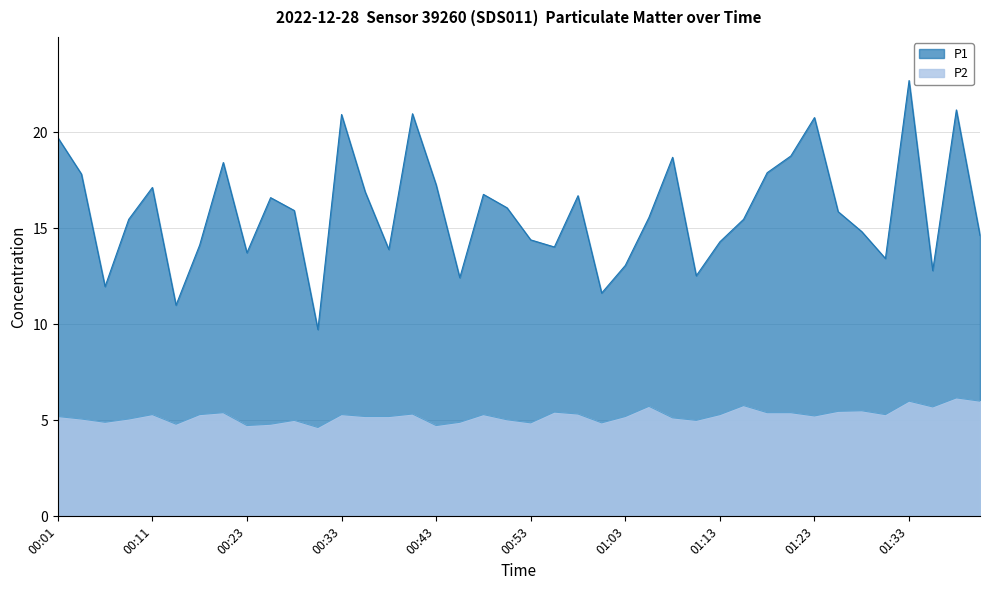

Which category has the highest value in the P1 series?

01:33